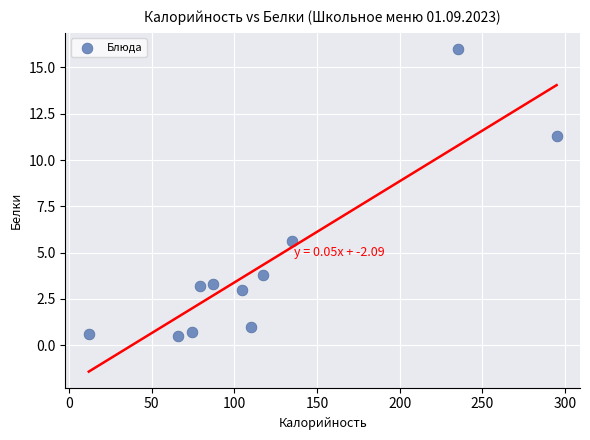

What Y value in the scatter plot is closest to 8?

5.6